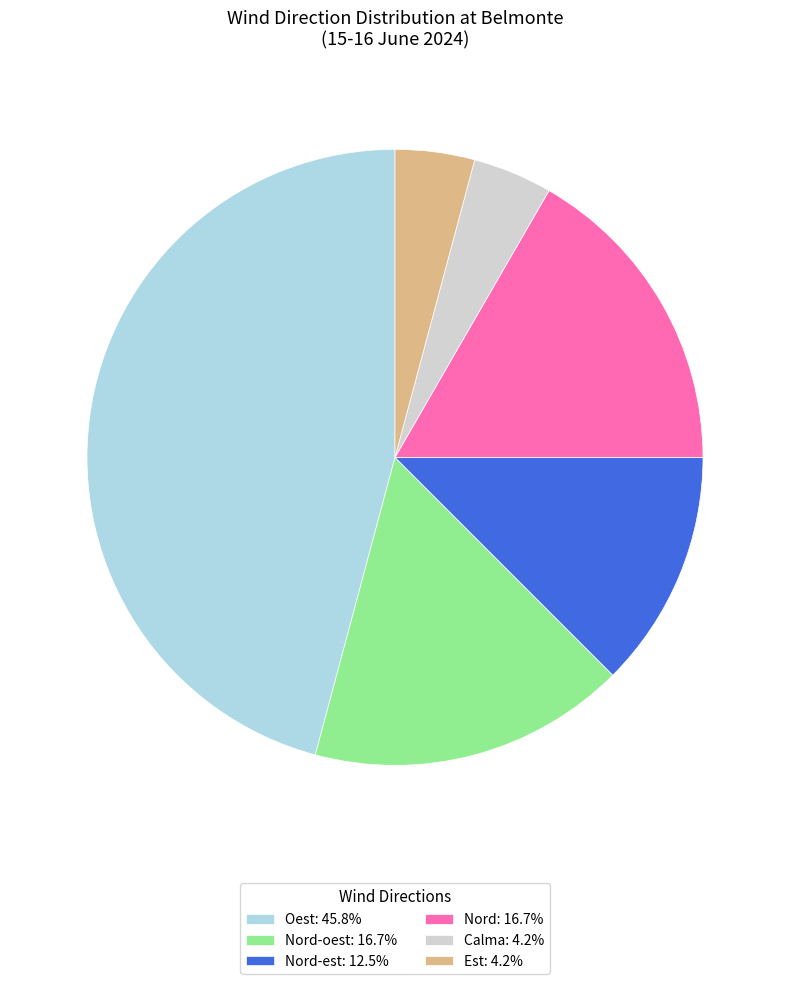

Is the sum of Nord-oest: 16.7% and Nord-est: 12.5% greater than half?

No